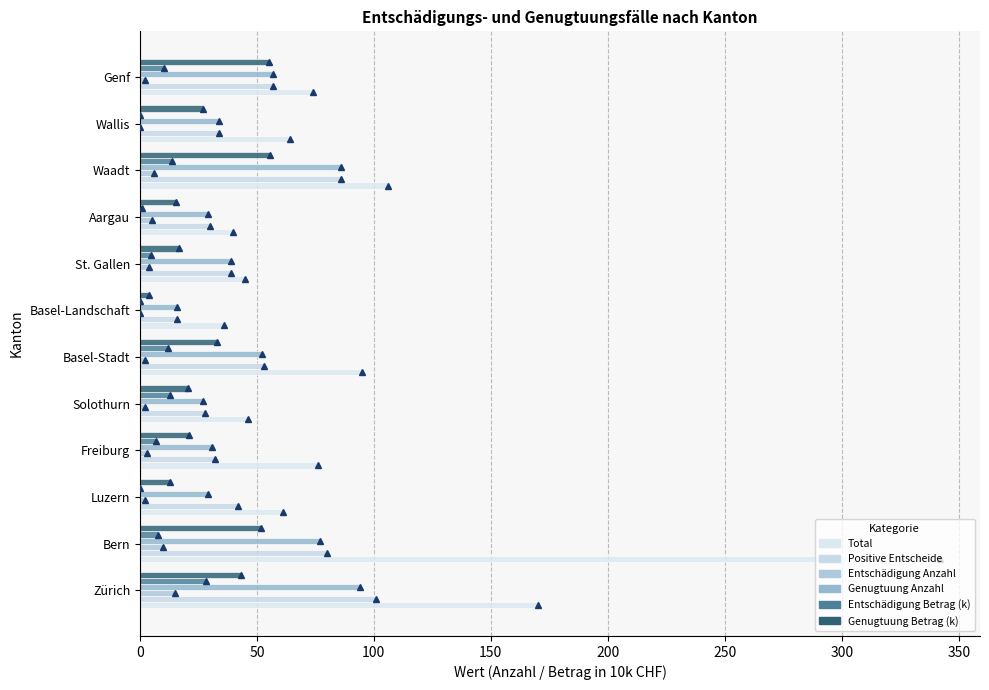

How many series are shown in this chart?

6